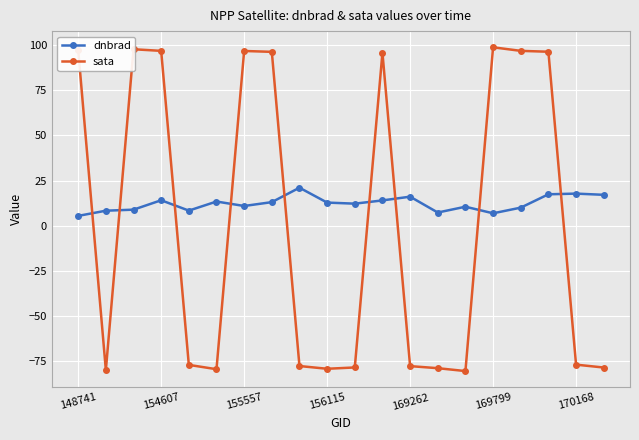

Does the chart have visible grid lines?

Yes